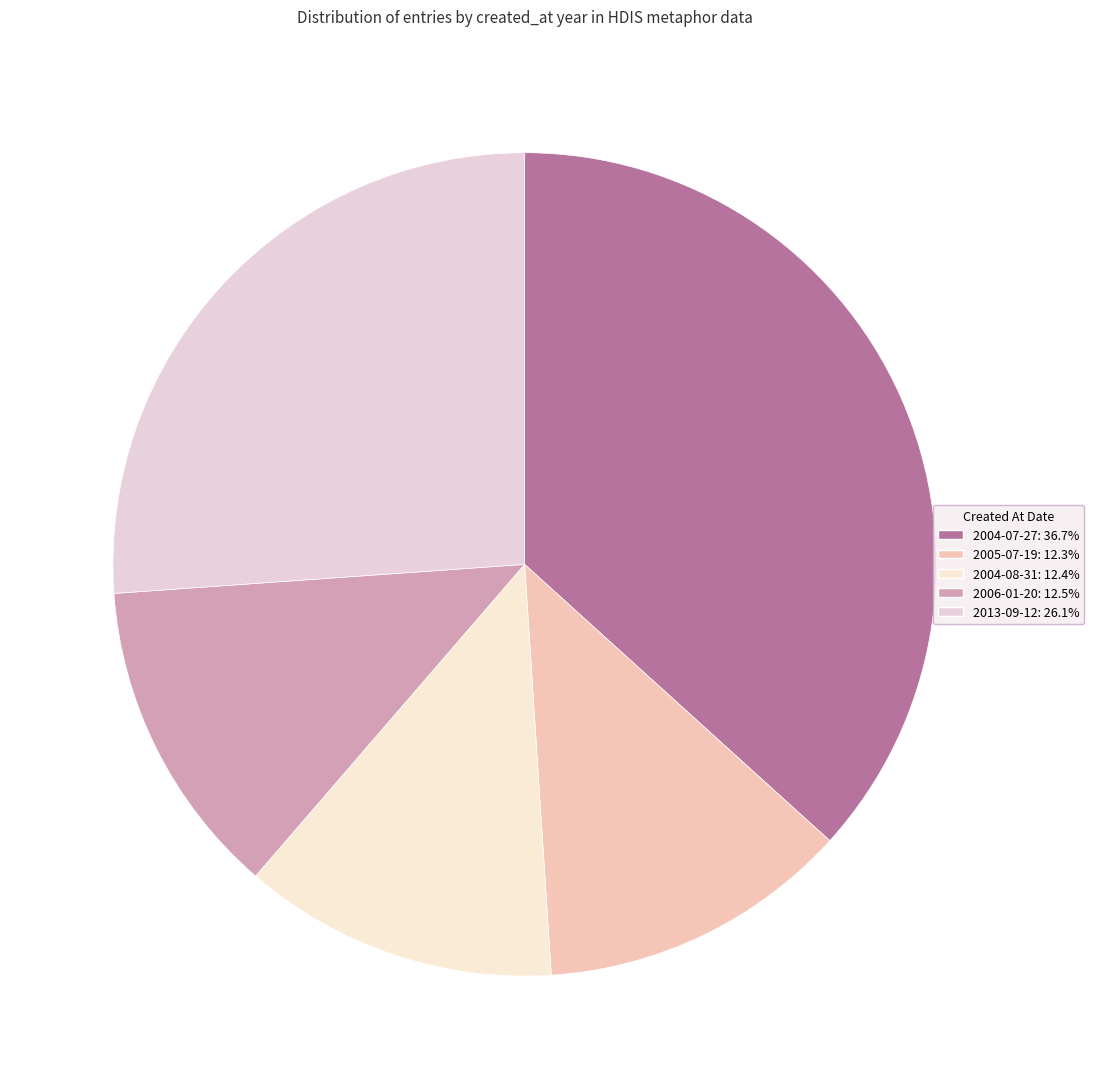

How many slices are in this pie chart?

5